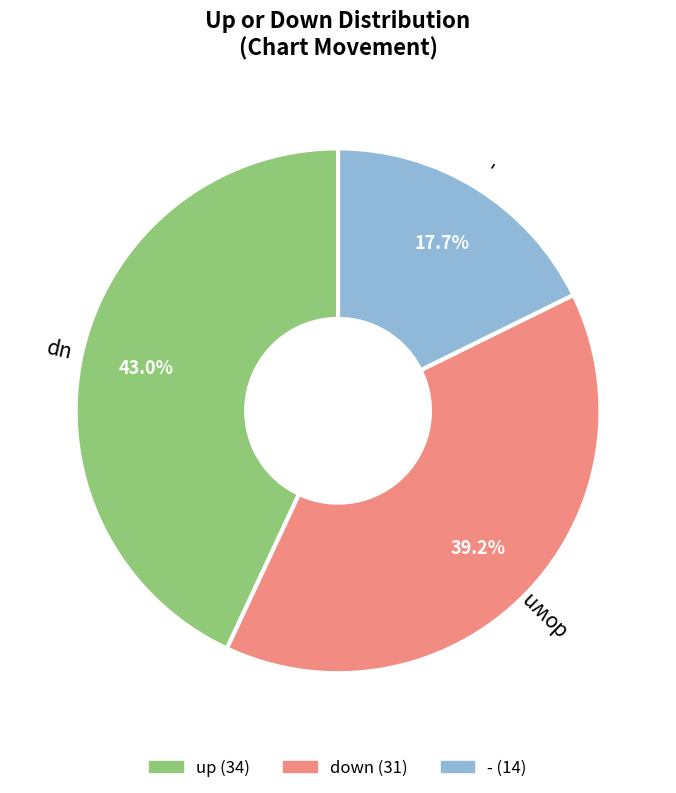

Which category has the biggest portion of the pie?

up